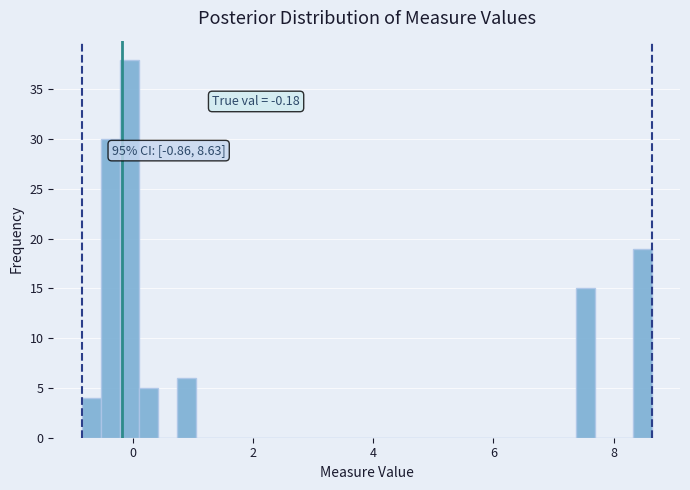

Read against the x-axis, roughly where is the centre of the tallest bar?

0.0